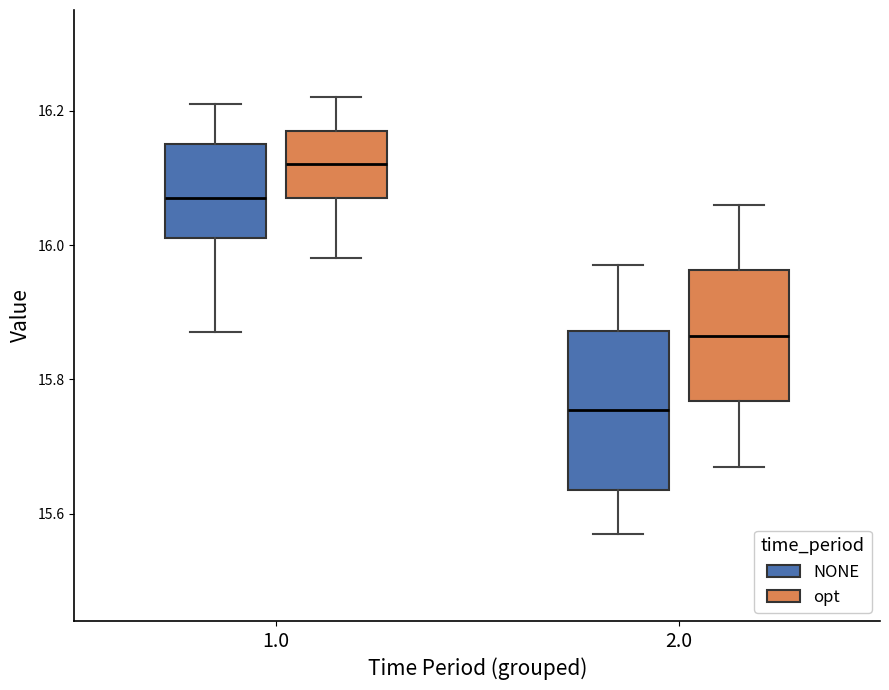

Which box's median line is the highest?

1.0 (opt)